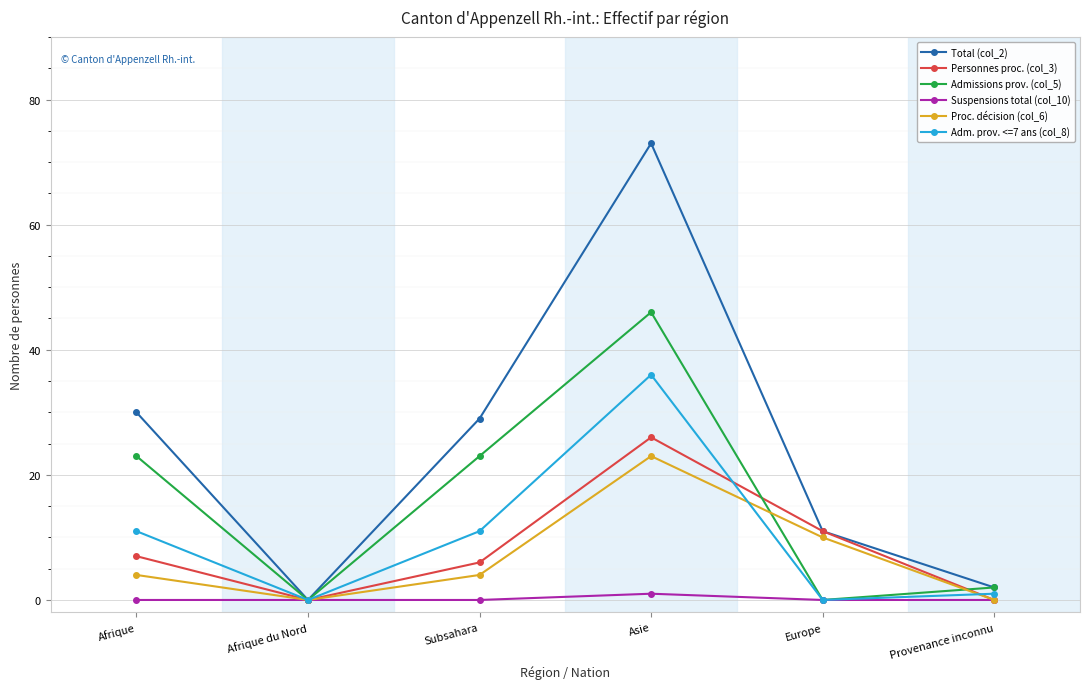

The Total (col_2) series shows 2 at Provenance inconnu. True or false?

True